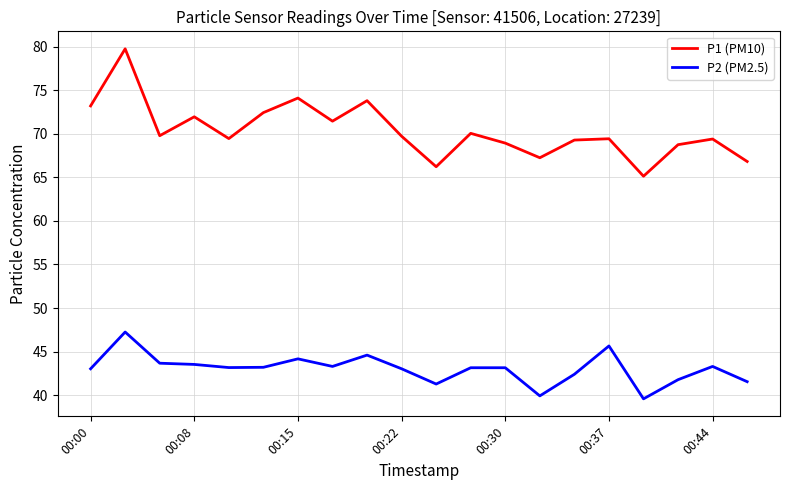

What is the minimum value for P1 (PM10)?

65.1